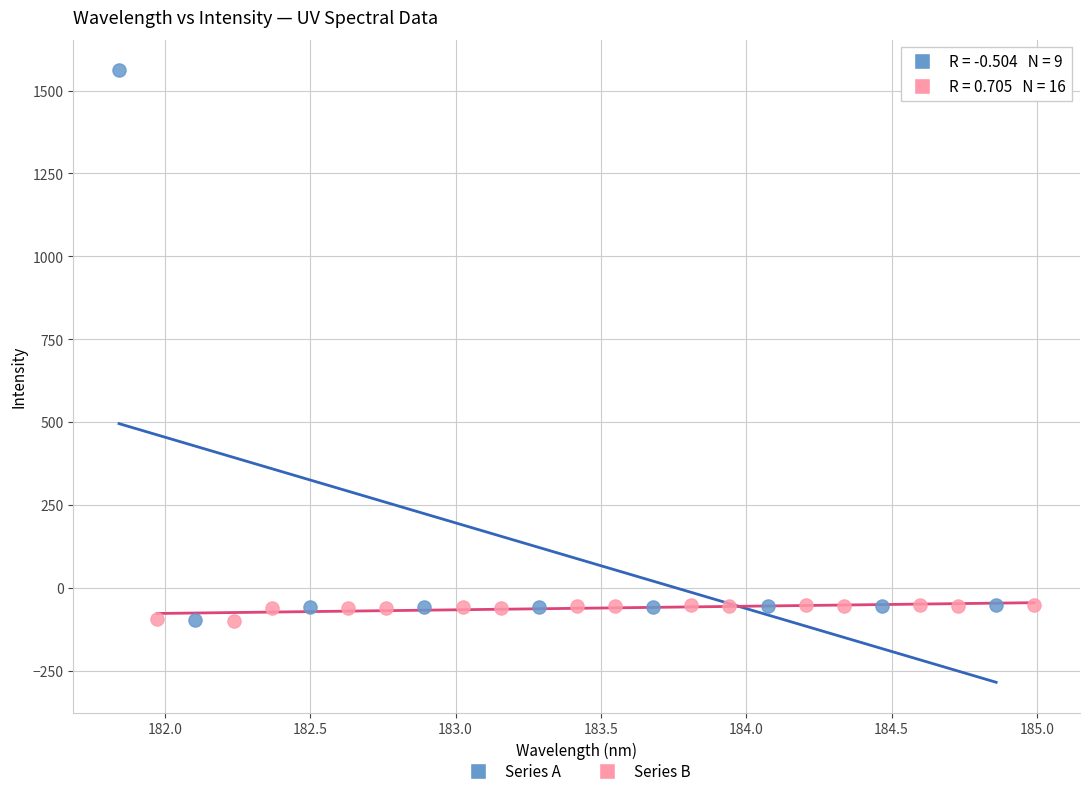

What are all the series names shown in the legend?

Series A, Series B